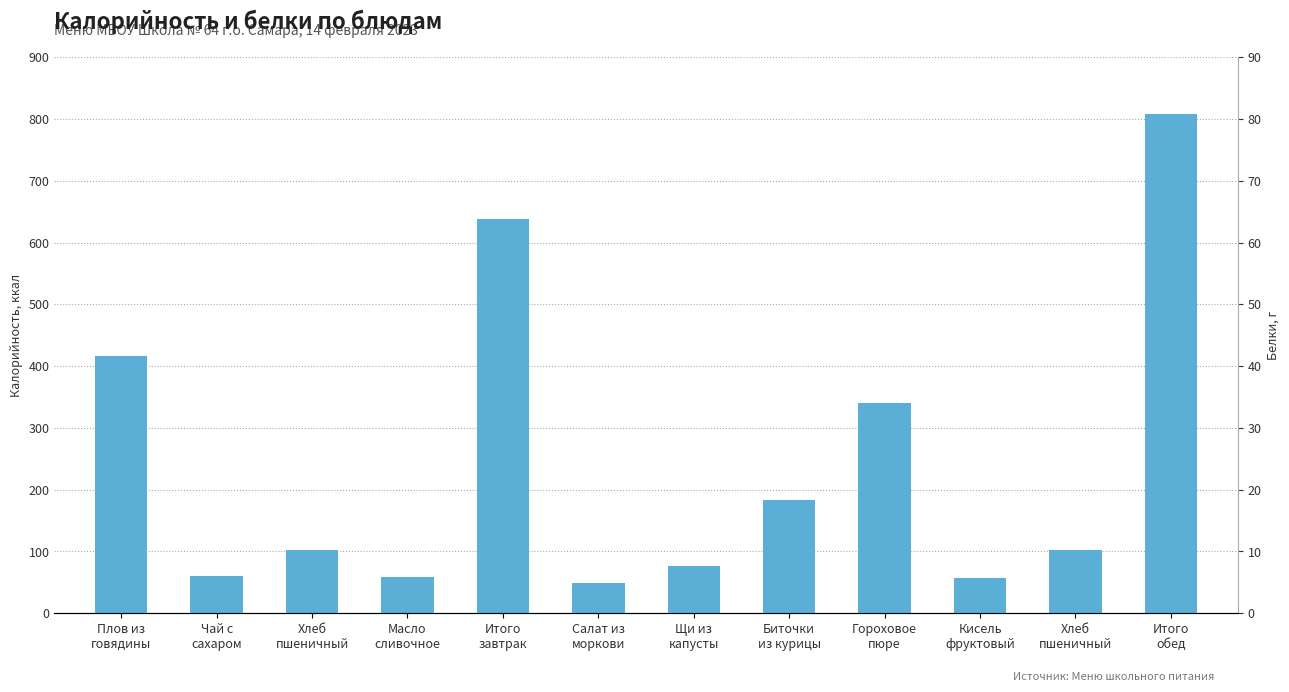

What is the average value of the Белки series?

7.9